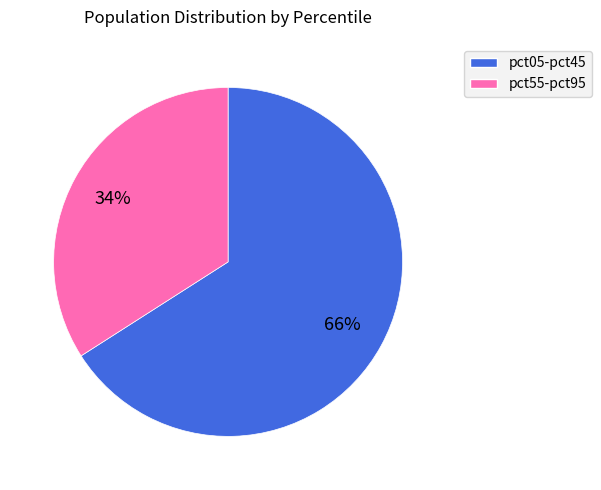

Does any single category account for the majority?

Yes